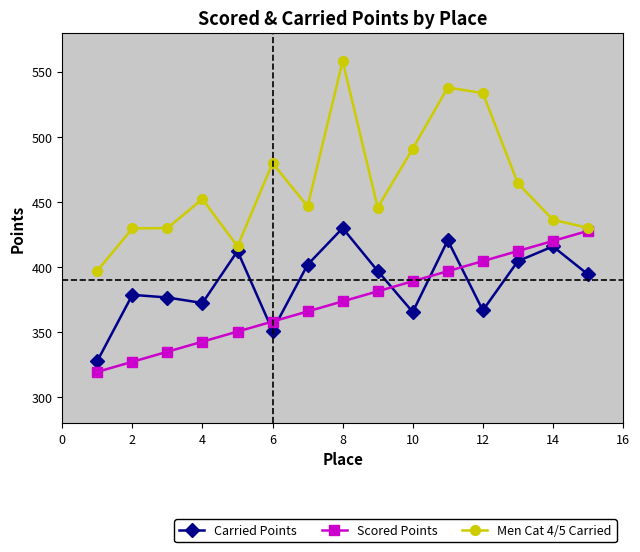

List the series in order of their overall mean, highest first.

Men Cat 4/5 Carried, Carried Points, Scored Points